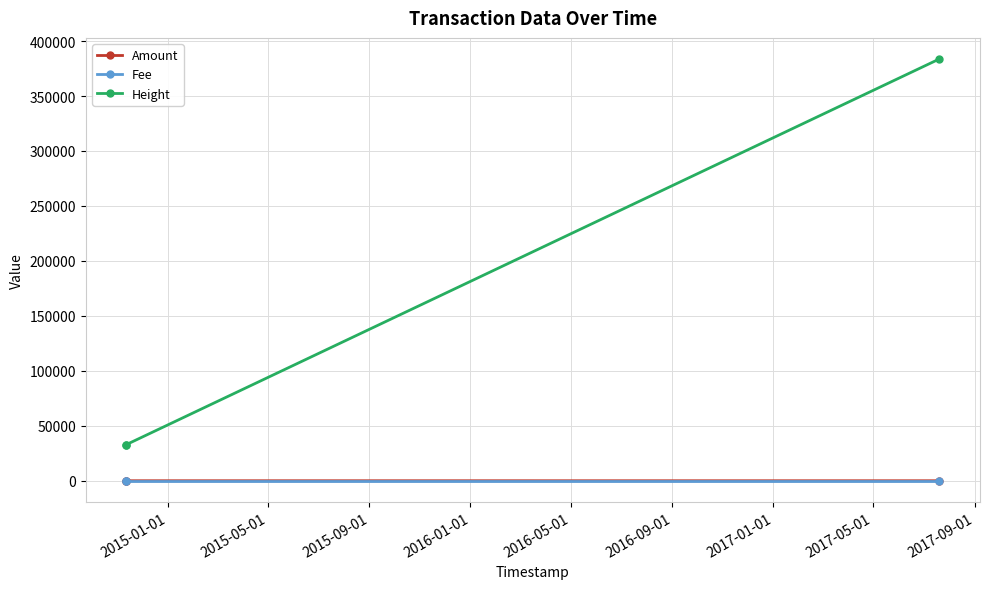

At how many categories does at least one series exceed 329232?

1